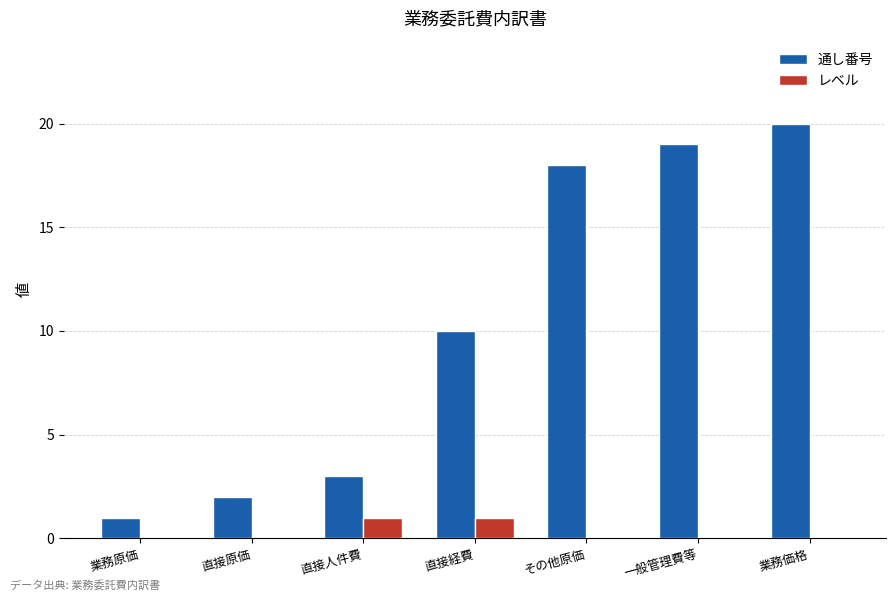

Does the chart contain stacked bars?

No